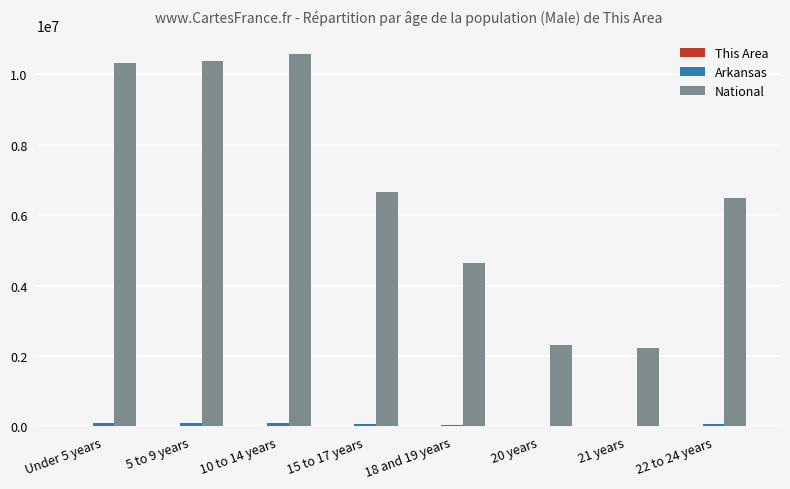

Between 5 to 9 years and 20 years, which series saw the biggest shift?

National